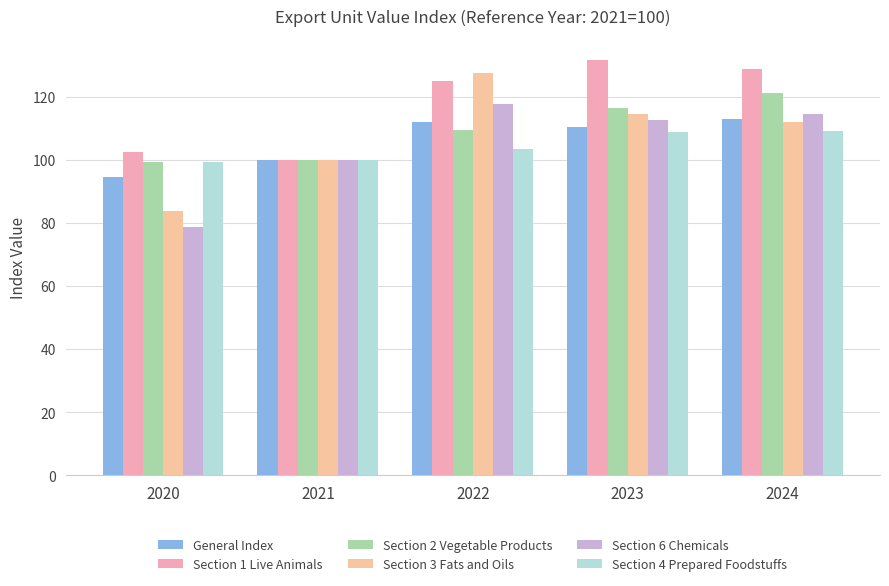

Reading right to left, what are all the values shown in this chart?

General Index: 112.9	110.5	112.2	100.0	94.6
Section 1 Live Animals: 128.7	131.8	125.2	100.0	102.4
Section 2 Vegetable Products: 121.2	116.5	109.5	100.0	99.2
Section 3 Fats and Oils: 112.0	114.6	127.6	100.0	83.8
Section 6 Chemicals: 114.6	112.6	117.8	100.0	78.6
Section 4 Prepared Foodstuffs: 109.0	108.8	103.3	100.0	99.5